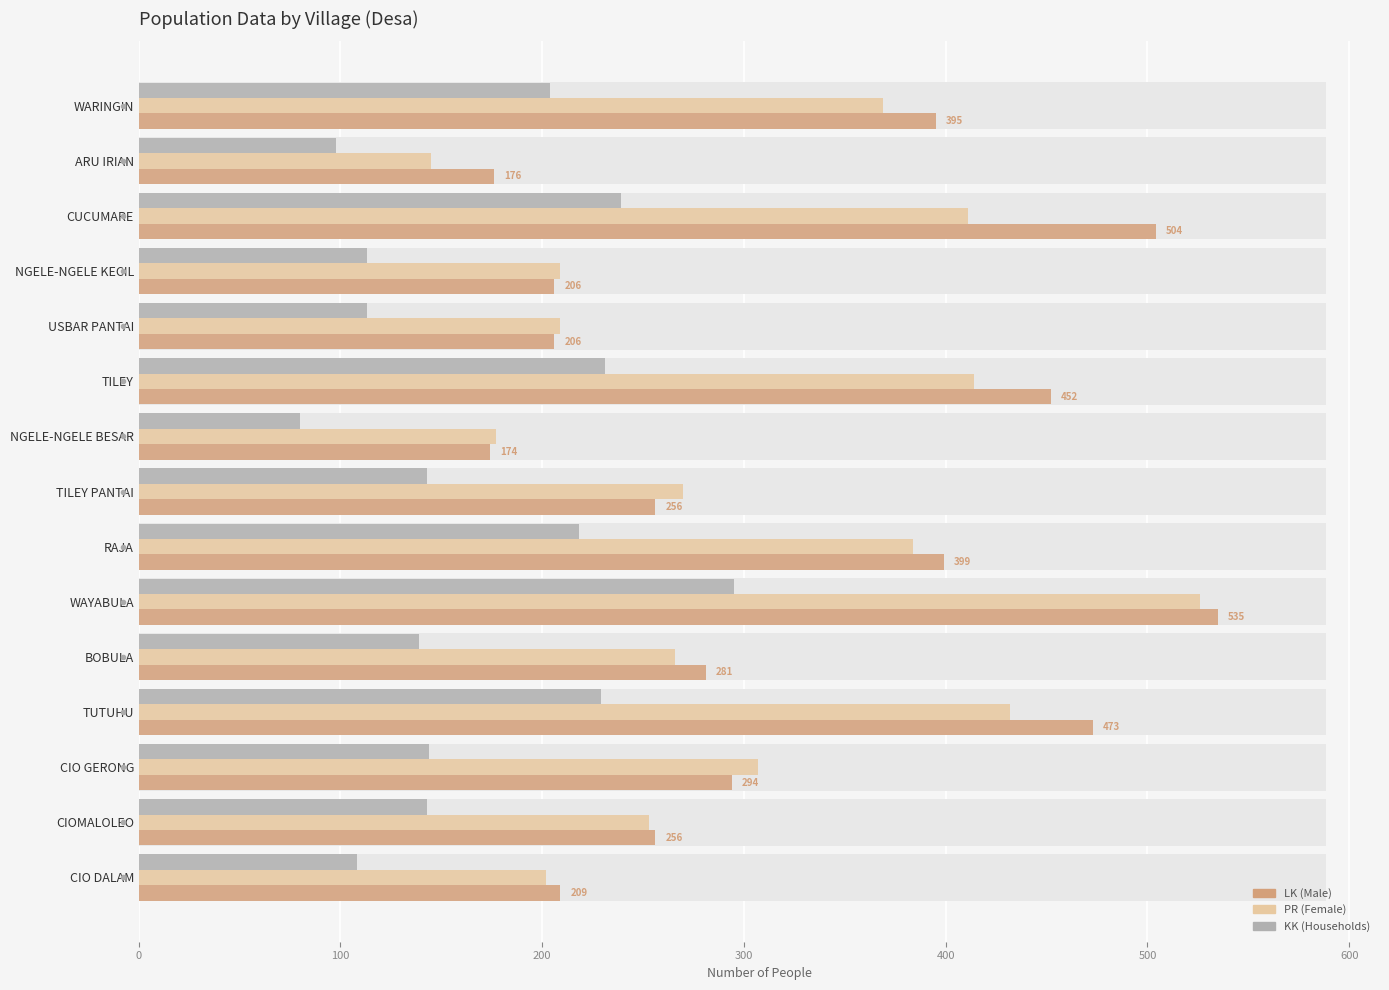

Which series changed the most between WARINGIN and NGELE-NGELE KECIL?

LK